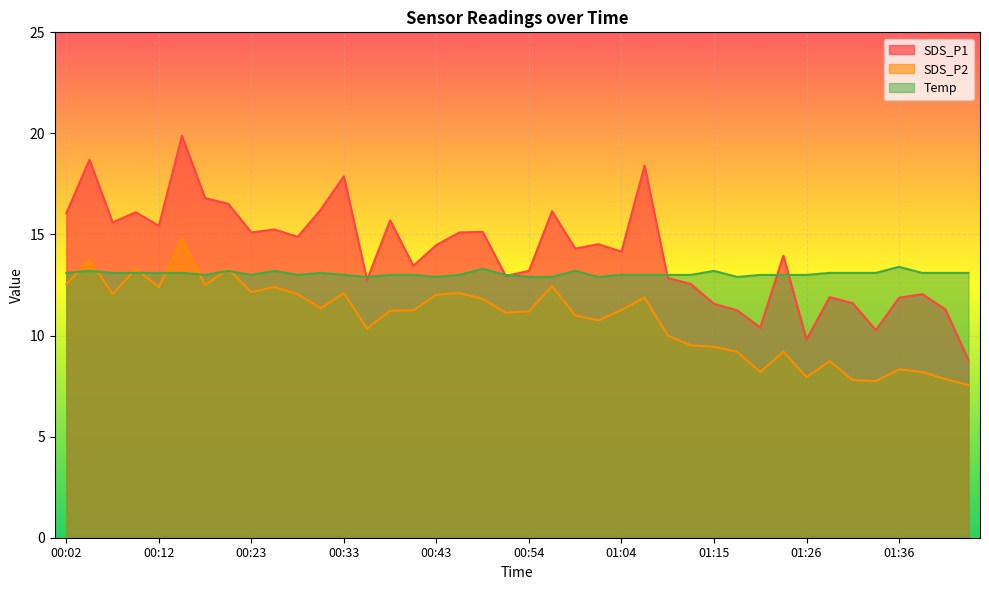

List the series in order of their peak value, highest first.

SDS_P1, SDS_P2, Temp